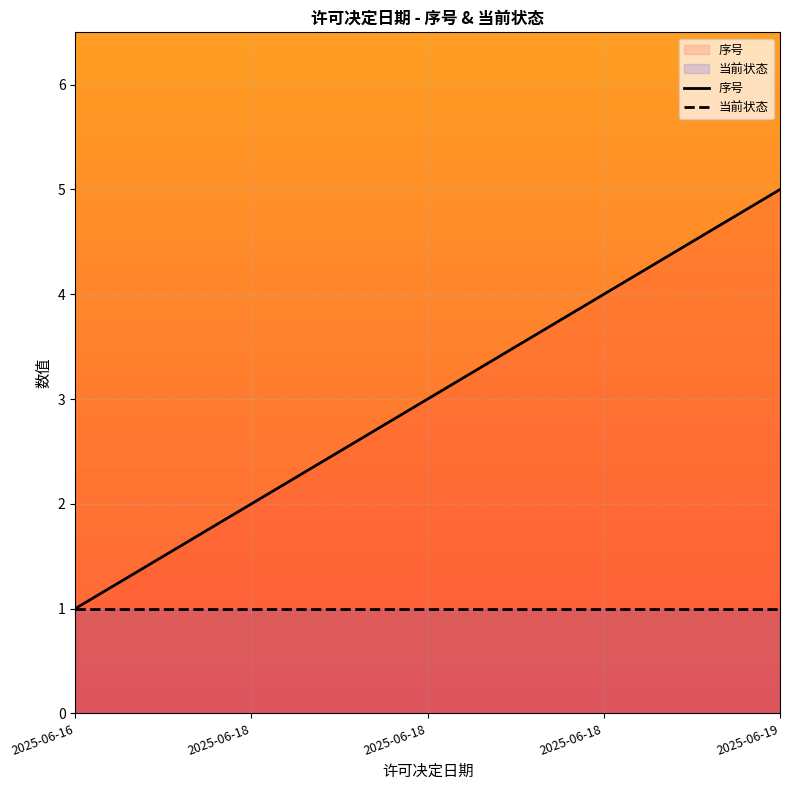

Reading left to right, extract all data points from this chart.

序号: 2025-06-16=1	2025-06-18=2	2025-06-18=3	2025-06-18=4	2025-06-19=5
当前状态: 2025-06-16=1	2025-06-18=1	2025-06-18=1	2025-06-18=1	2025-06-19=1